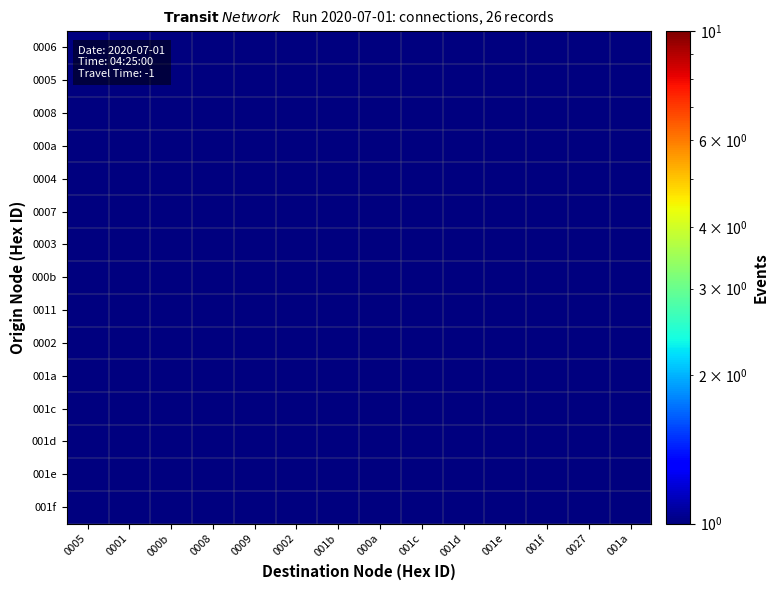

At which category is the sum across all series the highest?

0001